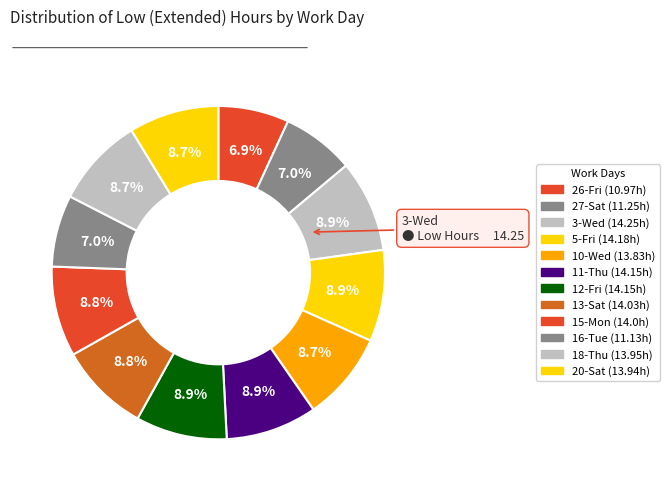

What percentage is NOT represented by 12-Fri?

91.1%